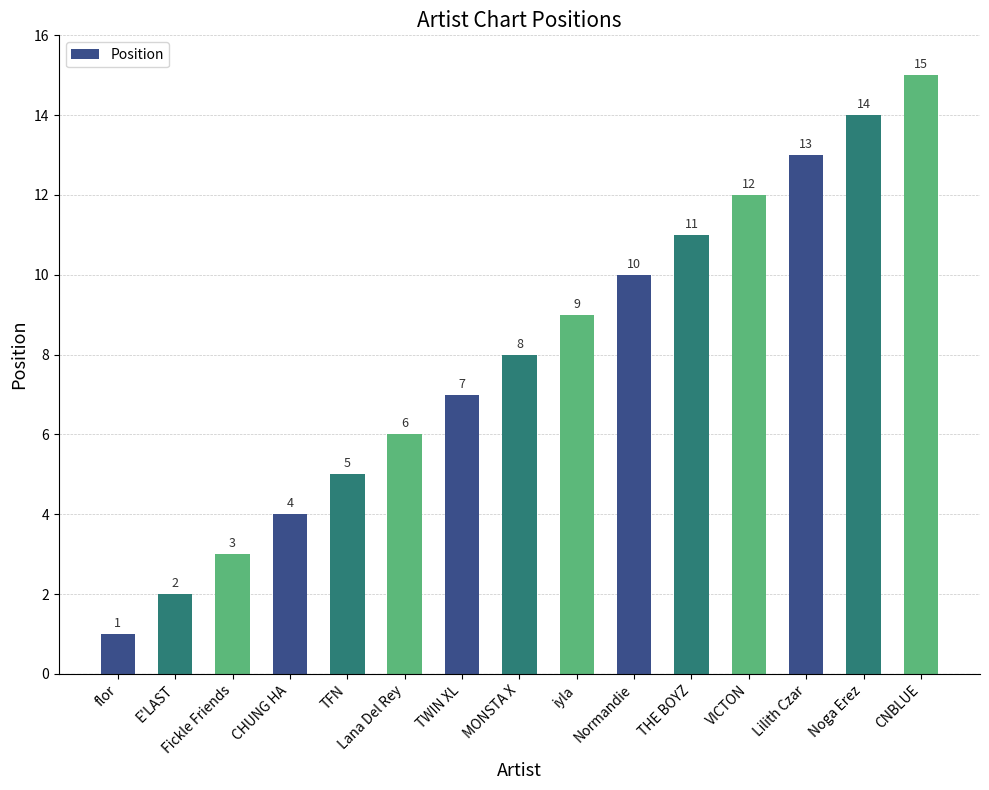

At which label is the value closest to 8?

MONSTA X